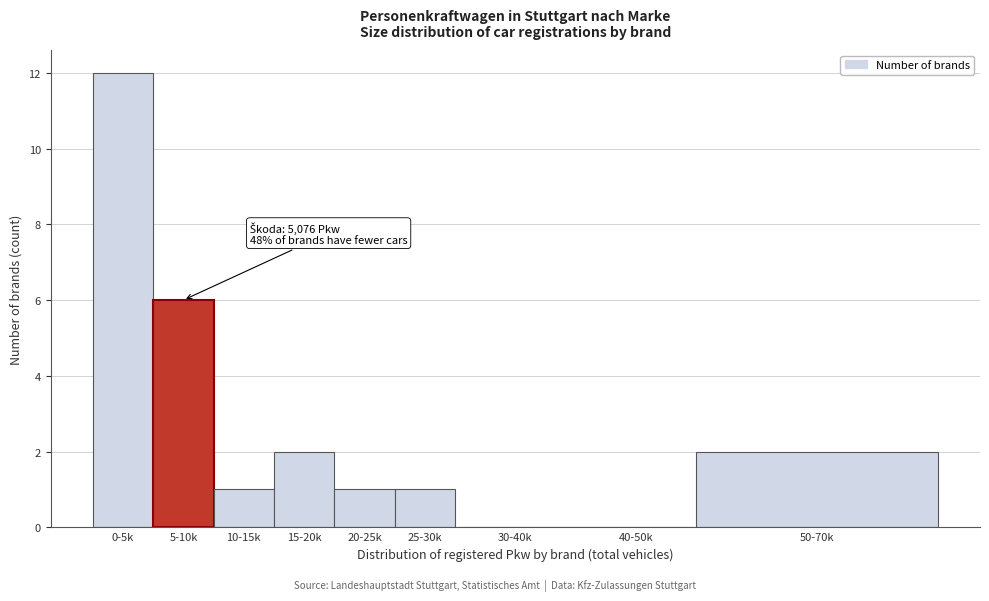

Reading right to left, what are all the values shown in this chart?

50-70k=2	40-50k=0	30-40k=0	25-30k=1	20-25k=1	15-20k=2	10-15k=1	5-10k=6	0-5k=12